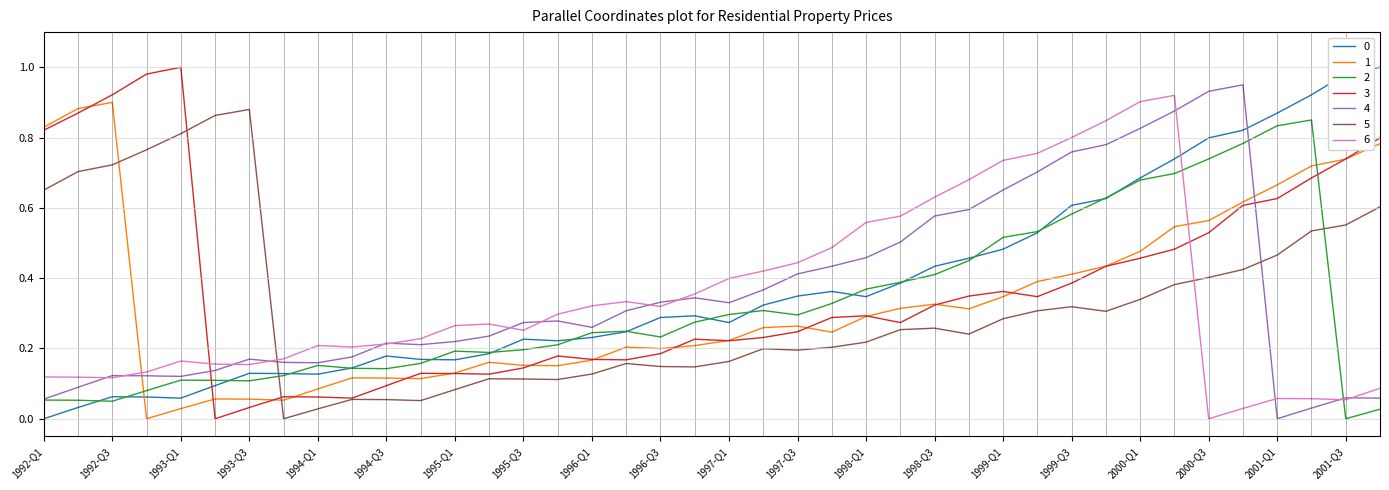

True or false: 4 and 3 intersect in this chart.

True